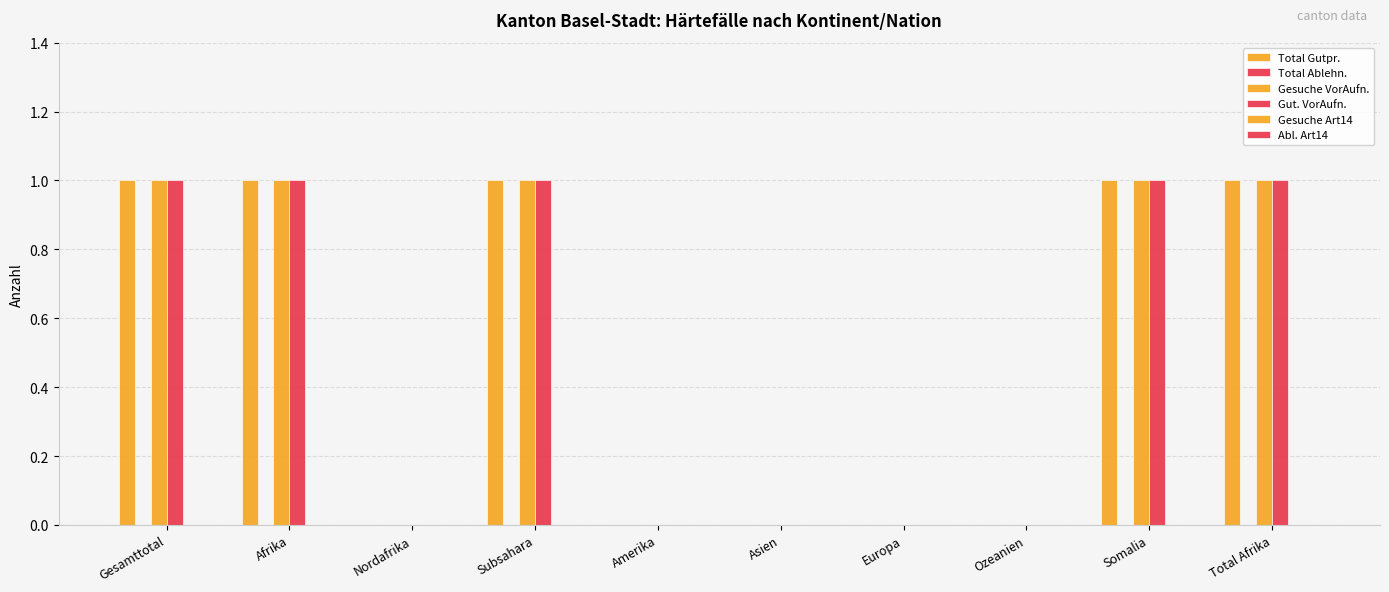

Are the bars grouped side by side (vs. stacked)?

Yes